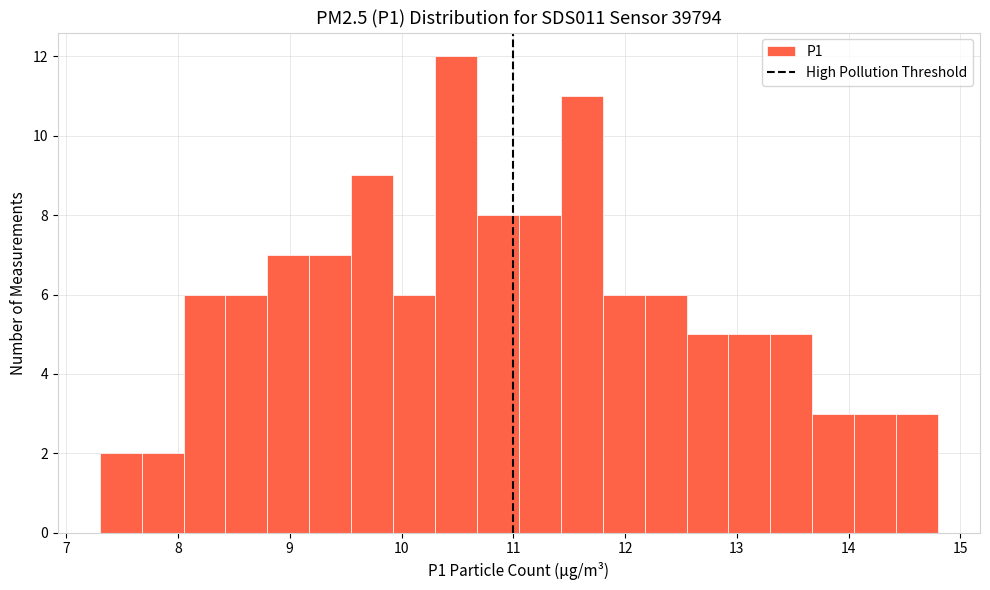

Around what value on the x-axis is the tallest bar? Give the approximate position of its centre, as read against the axis.

10.5